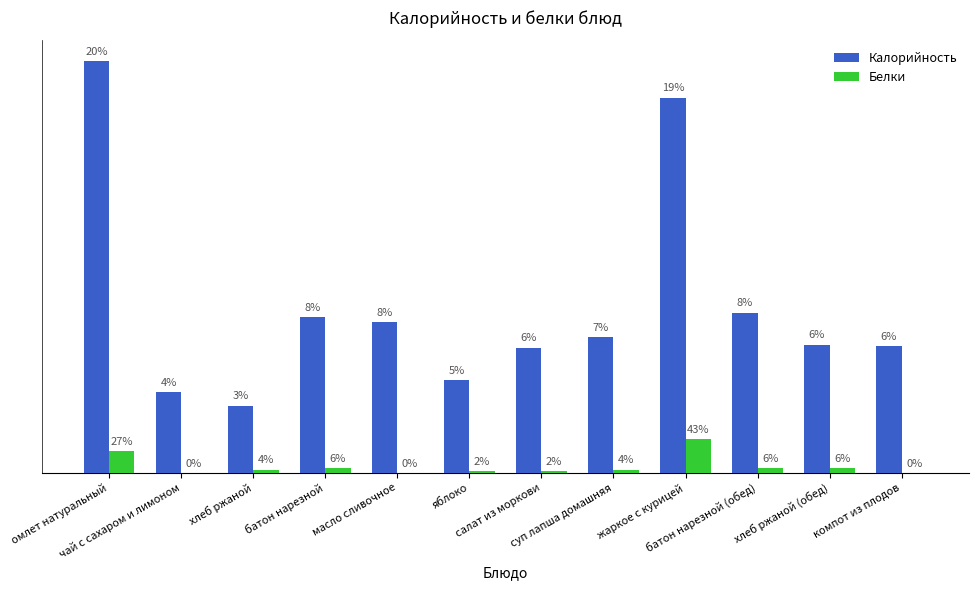

What are all the series names shown in the legend?

Калорийность, Белки